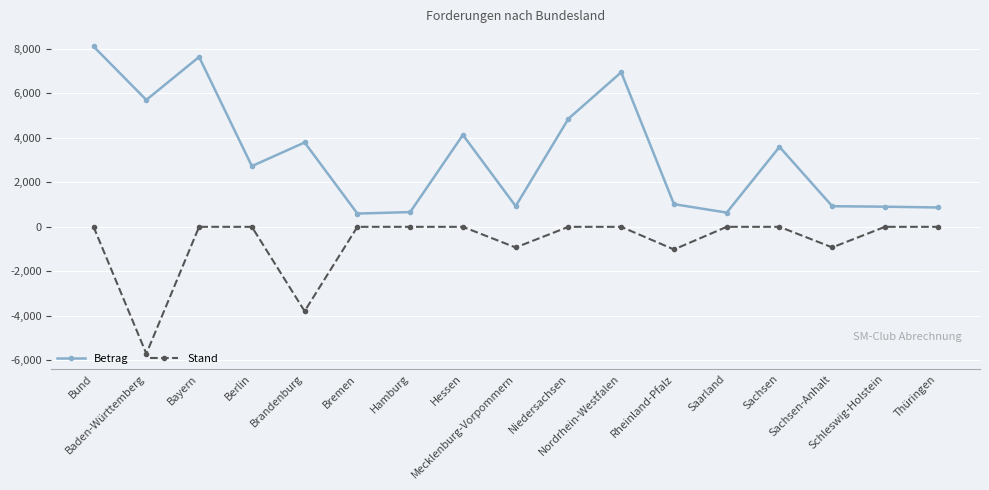

What is the difference between the maximum and second lowest values in the Betrag series?

7467.7